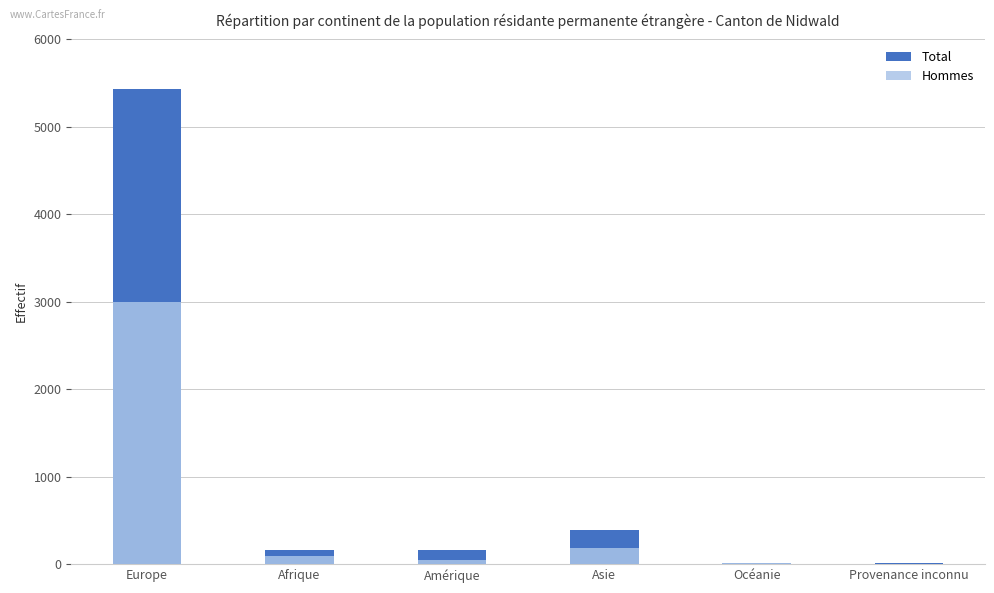

Which category has the lowest value in the Hommes series?

Provenance inconnu